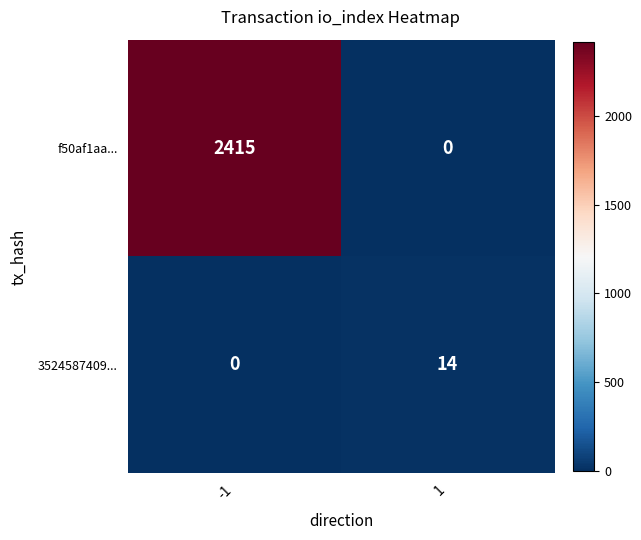

Count the number of data series in this chart.

2